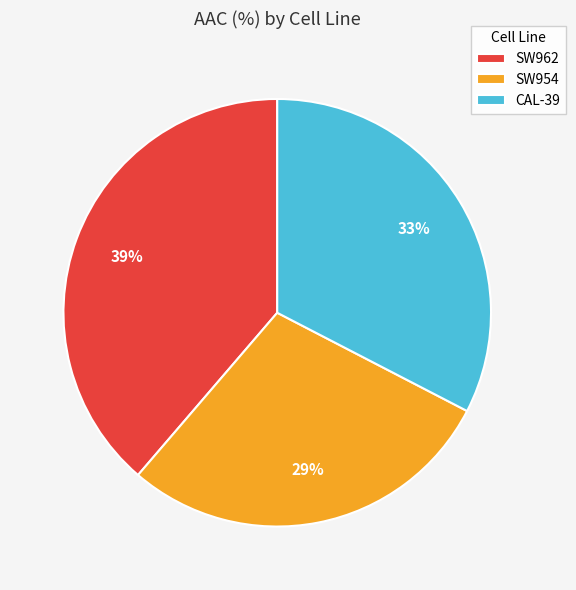

Which slice is the smallest?

SW954